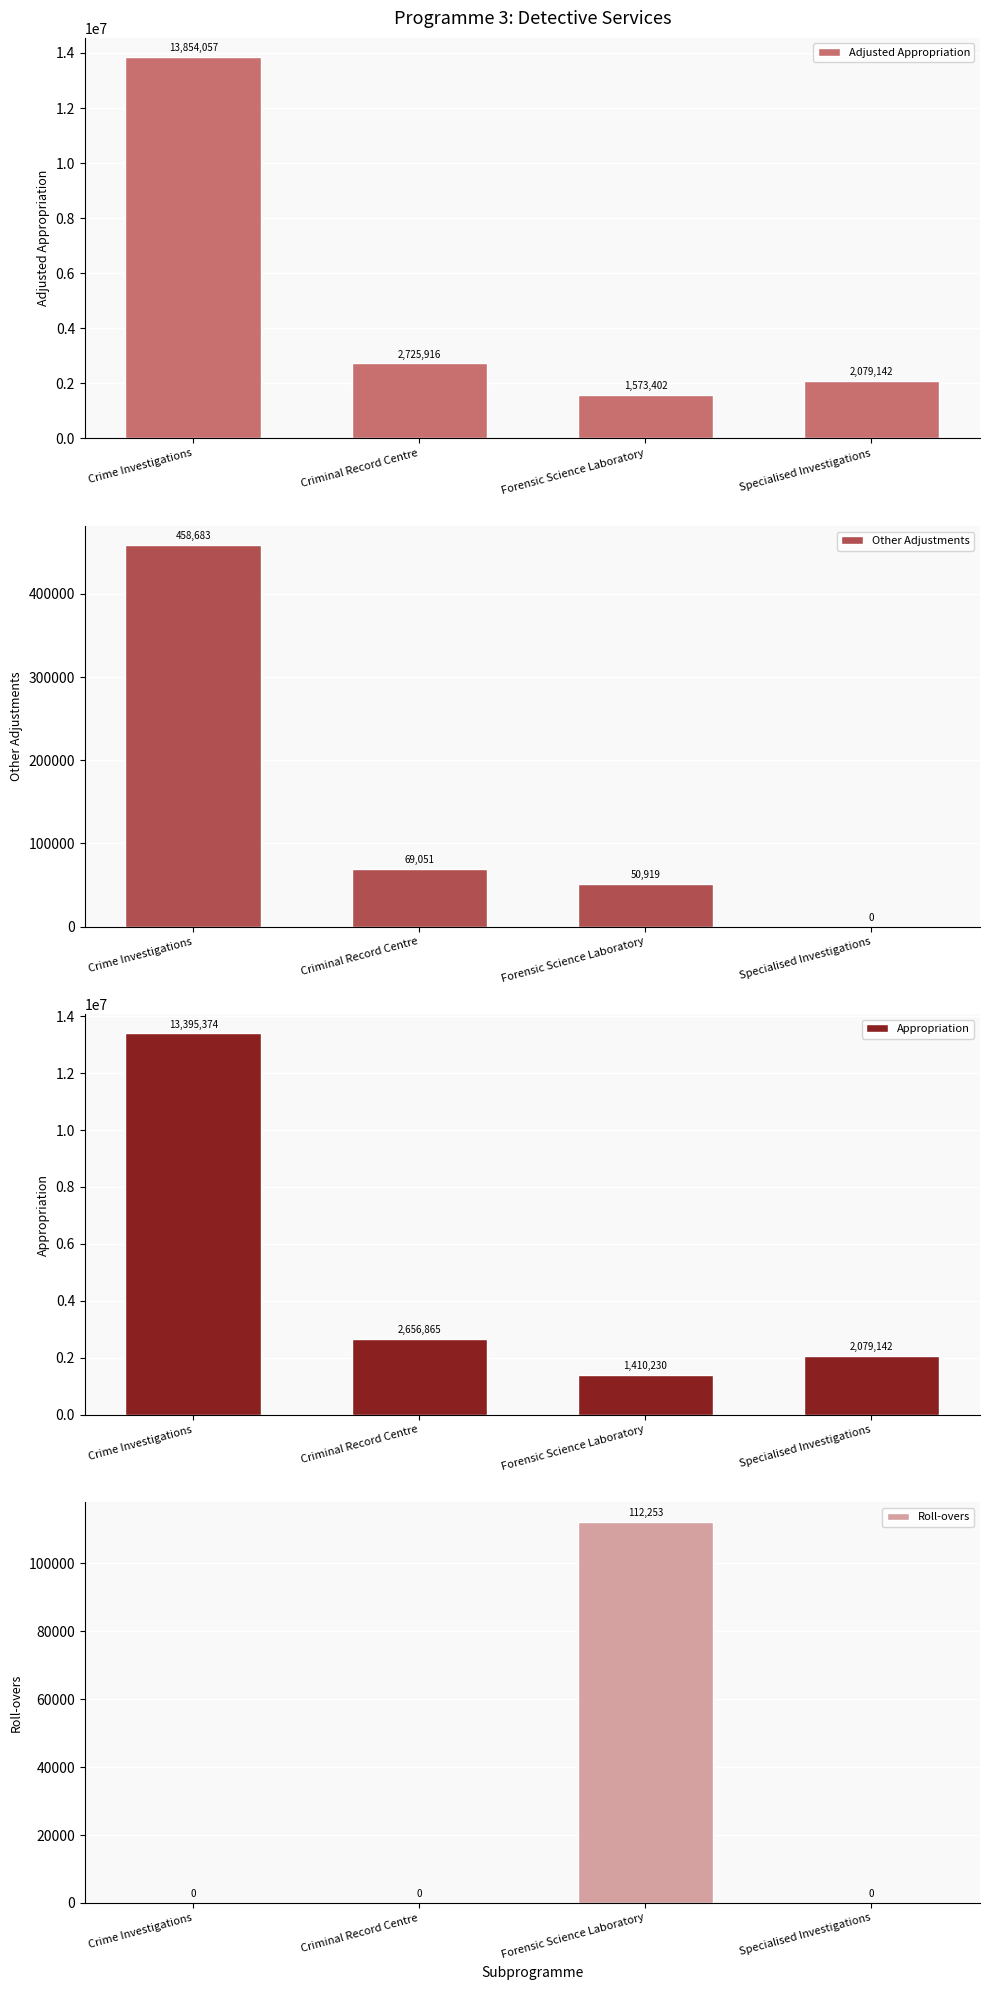

What is the total value across all series at Forensic Science Laboratory?

3146804